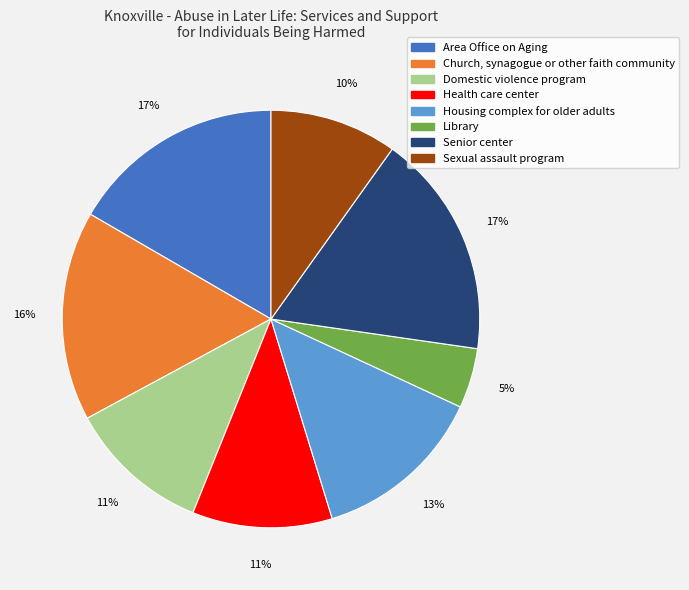

Is the sum of Sexual assault program and Domestic violence program greater than half?

No